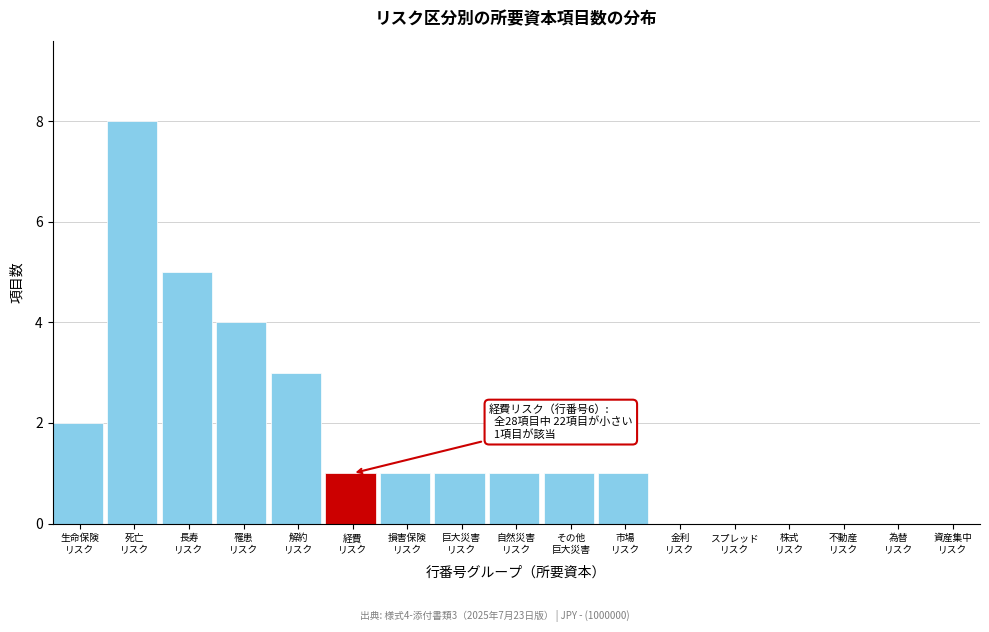

What is the sum of all values?

28